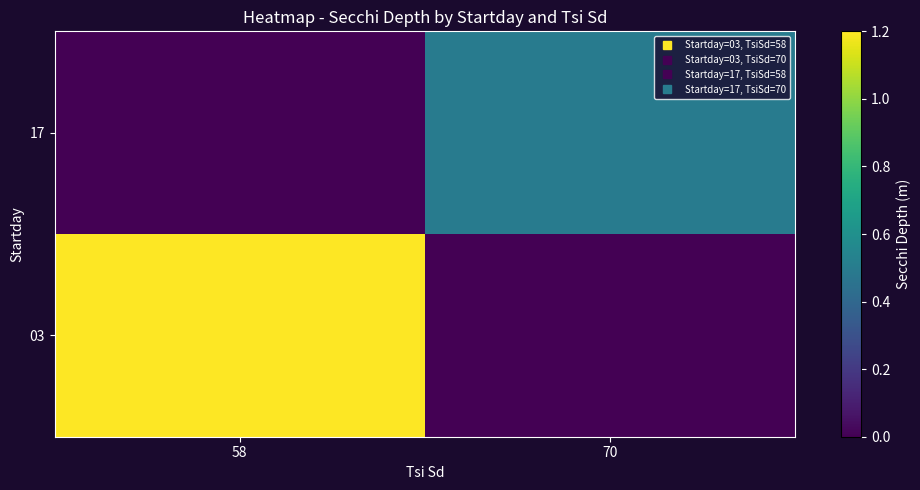

Reading left to right, extract all data points from this chart.

03: 58=1.2	70=0.0
17: 58=0.0	70=0.5